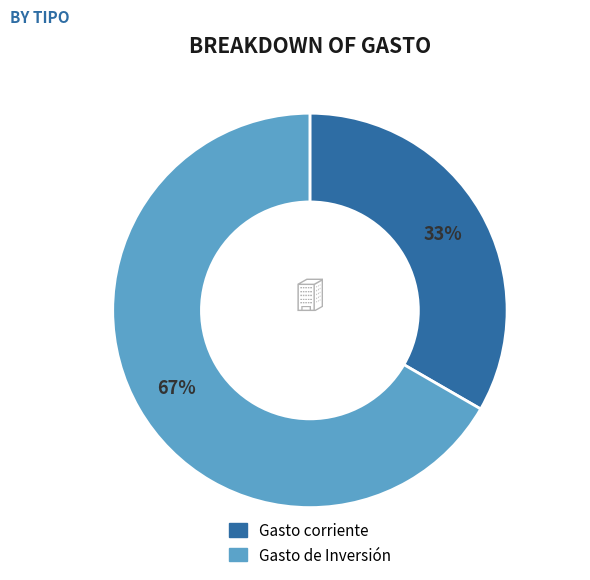

Combined, do Gasto de Inversión and Gasto corriente account for over 50%?

Yes